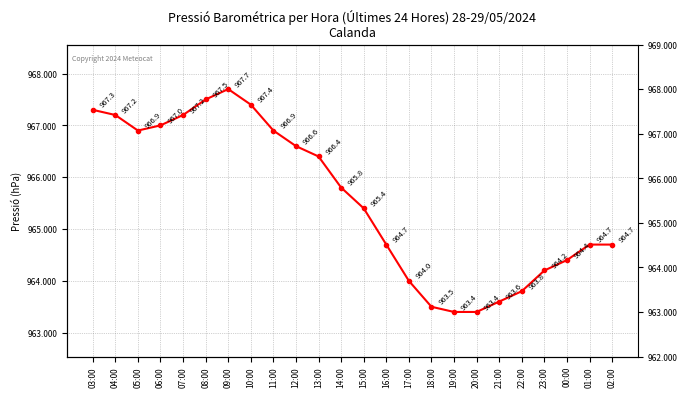

Rank the categories by value from lowest to highest.

19:00, 20:00, 18:00, 21:00, 22:00, 17:00, 23:00, 00:00, 16:00, 01:00, 02:00, 15:00, 14:00, 13:00, 12:00, 05:00, 11:00, 06:00, 04:00, 07:00, 03:00, 10:00, 08:00, 09:00